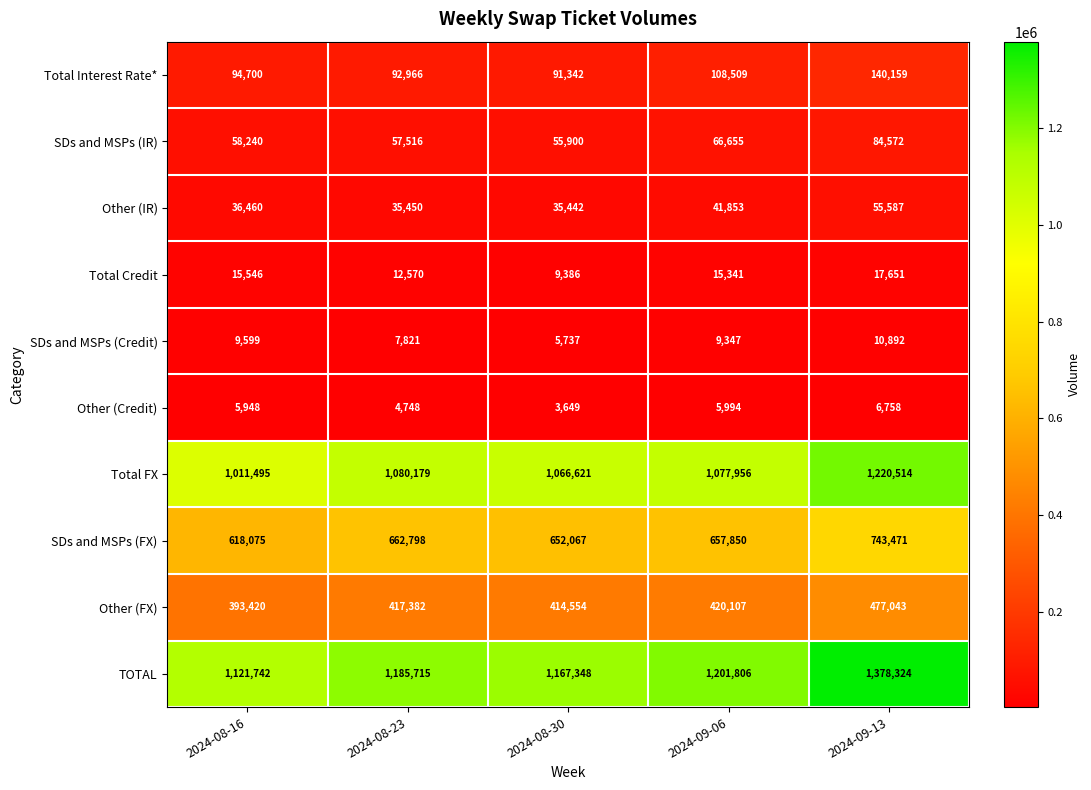

What is the sum of the SDs and MSPs (FX) values at 2024-09-13 and 2024-08-30?

1395538